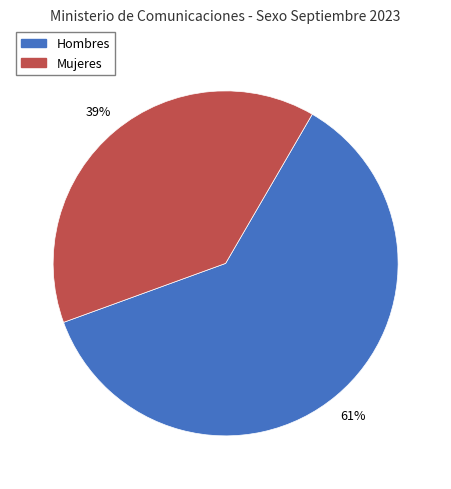

Which slice is the largest?

Hombres